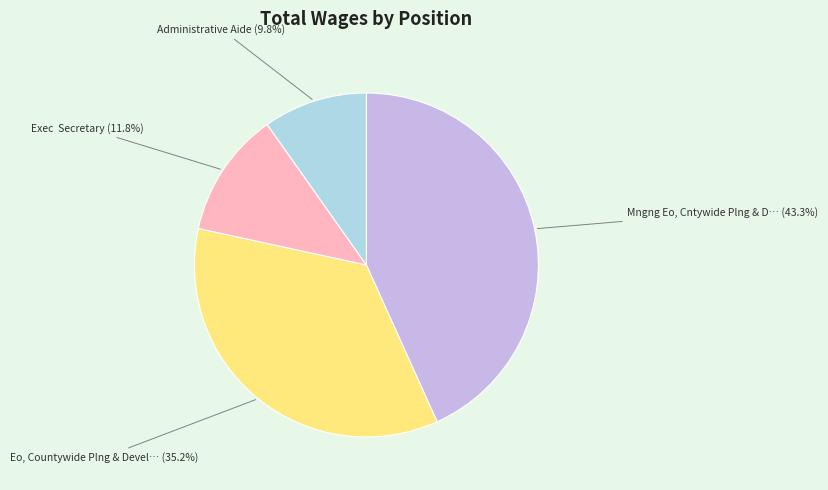

Is there a majority slice in this chart?

No